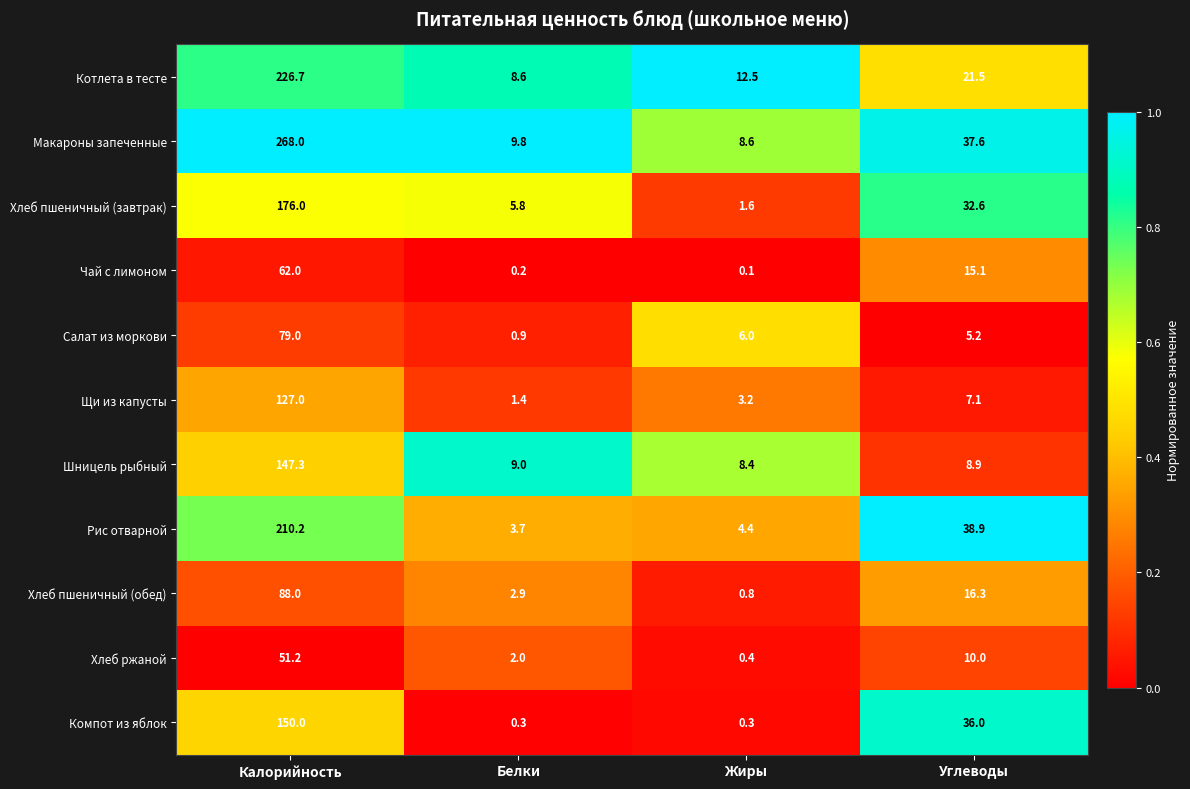

At how many categories does at least one series exceed 0?

4